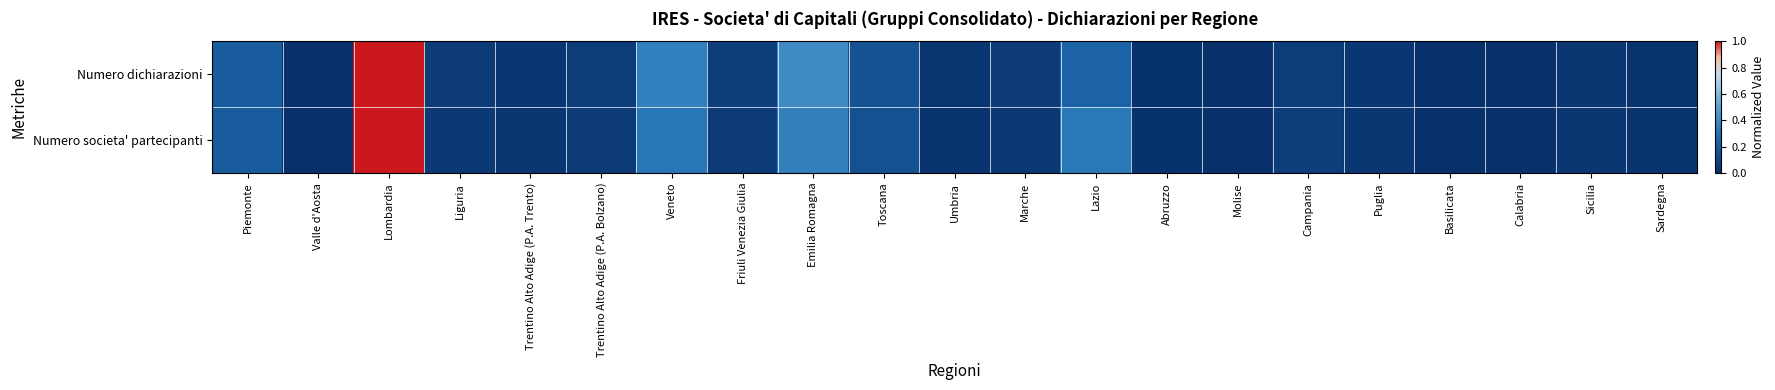

Reading left to right, transcribe all the data shown in this chart.

Numero dichiarazioni: Piemonte=0.2	Valle d'Aosta=0.0	Lombardia=1.0	Liguria=0.1	Trentino Alto Adige (P.A. Trento)=0.0	Trentino Alto Adige (P.A. Bolzano)=0.1	Veneto=0.4	Friuli Venezia Giulia=0.1	Emilia Romagna=0.4	Toscana=0.2	Umbria=0.0	Marche=0.1	Lazio=0.2	Abruzzo=0.0	Molise=0.0	Campania=0.1	Puglia=0.0	Basilicata=0.0	Calabria=0.0	Sicilia=0.0	Sardegna=0.0
Numero societa' partecipanti: Piemonte=0.2	Valle d'Aosta=0.0	Lombardia=1.0	Liguria=0.0	Trentino Alto Adige (P.A. Trento)=0.0	Trentino Alto Adige (P.A. Bolzano)=0.1	Veneto=0.3	Friuli Venezia Giulia=0.1	Emilia Romagna=0.4	Toscana=0.2	Umbria=0.0	Marche=0.0	Lazio=0.3	Abruzzo=0.0	Molise=0.0	Campania=0.1	Puglia=0.0	Basilicata=0.0	Calabria=0.0	Sicilia=0.0	Sardegna=0.0